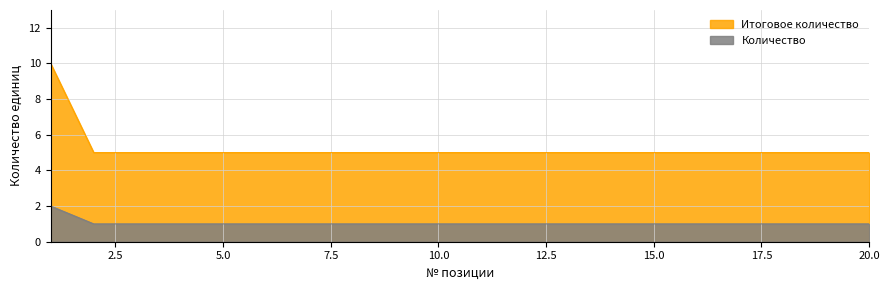

At which category is the sum across all series the highest?

1